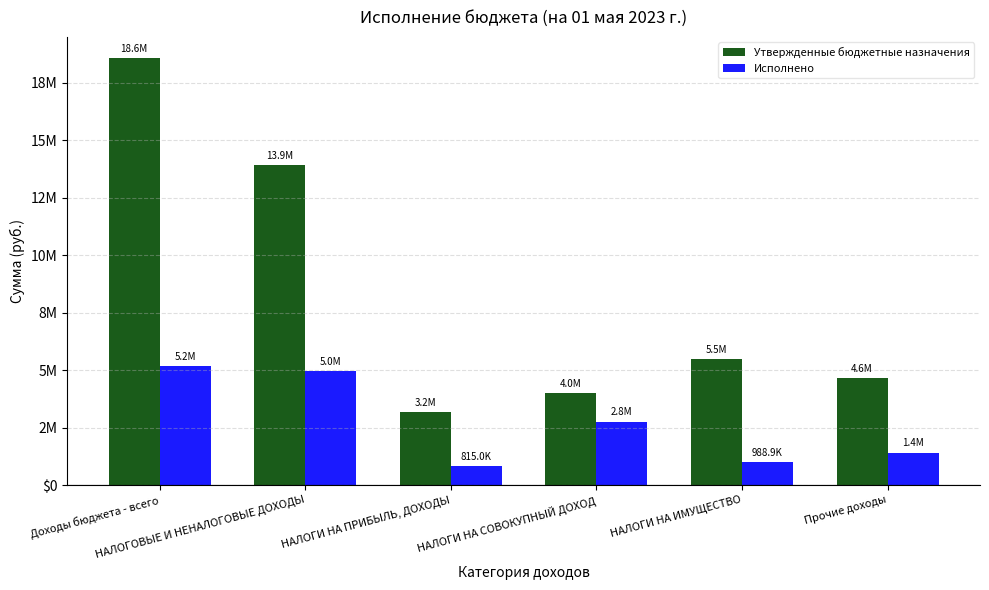

Rank the series by their average value, from lowest to highest.

Исполнено, Утвержденные бюджетные назначения